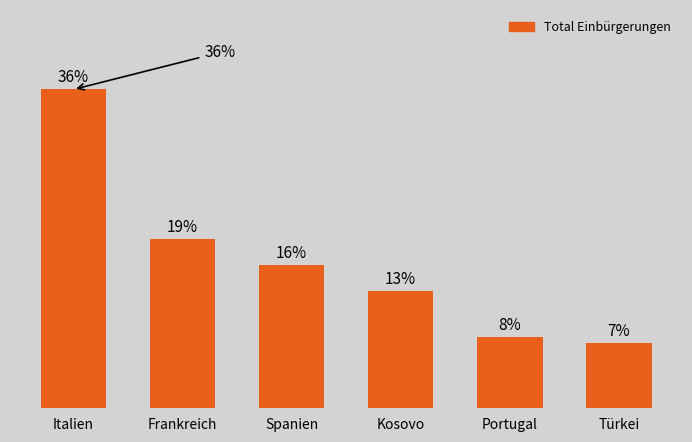

List the labels in order of value, largest first.

Italien, Frankreich, Spanien, Kosovo, Portugal, Türkei